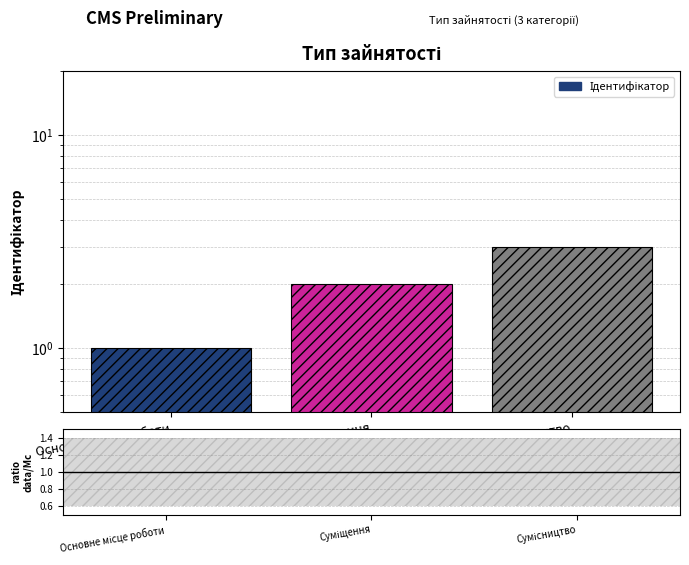

What position from the right is Суміщення?

2